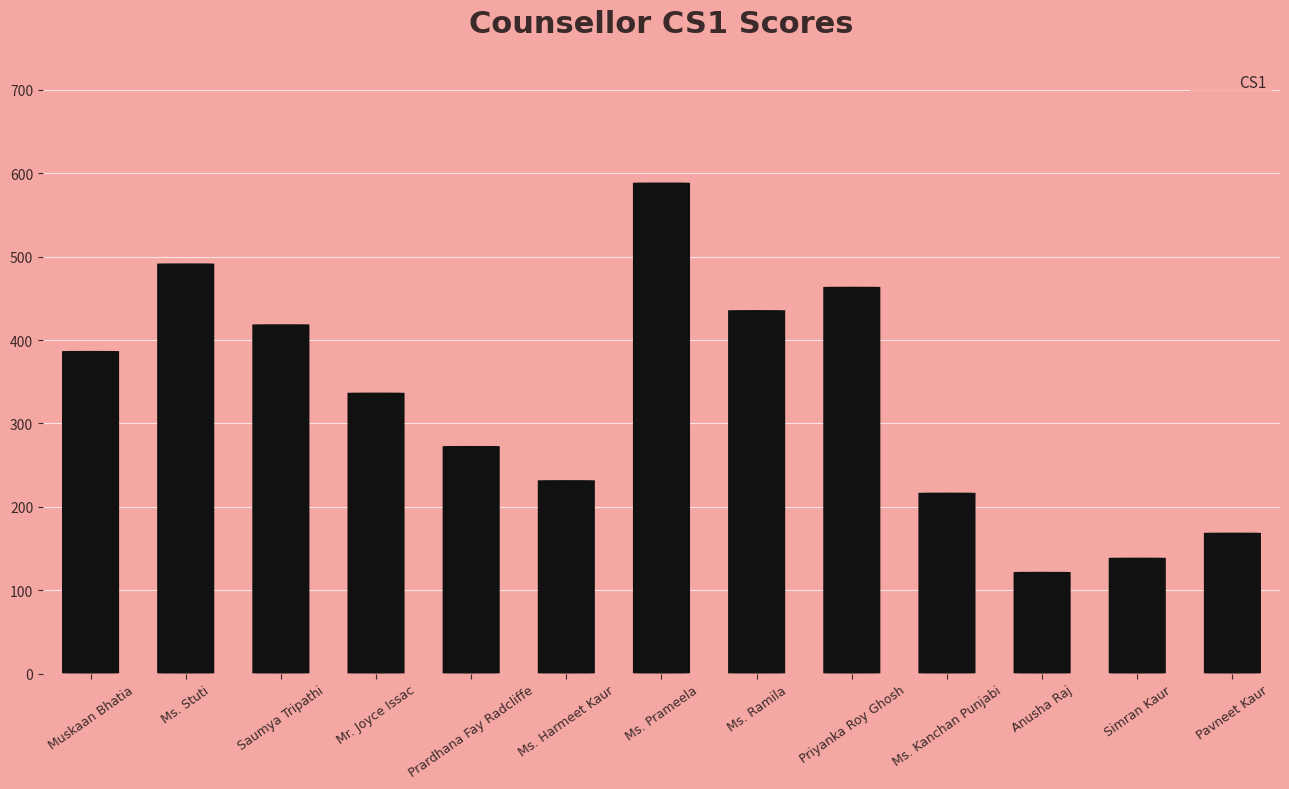

Reading right to left, what are all the values shown in this chart?

Pavneet Kaur=169	Simran Kaur=139	Anusha Raj=122	Ms. Kanchan Punjabi=217	Priyanka Roy Ghosh=464	Ms. Ramila=436	Ms. Prameela=589	Ms. Harmeet Kaur=232	Prardhana Fay Radcliffe=273	Mr. Joyce Issac=337	Saumya Tripathi=419	Ms. Stuti=492	Muskaan Bhatia=387